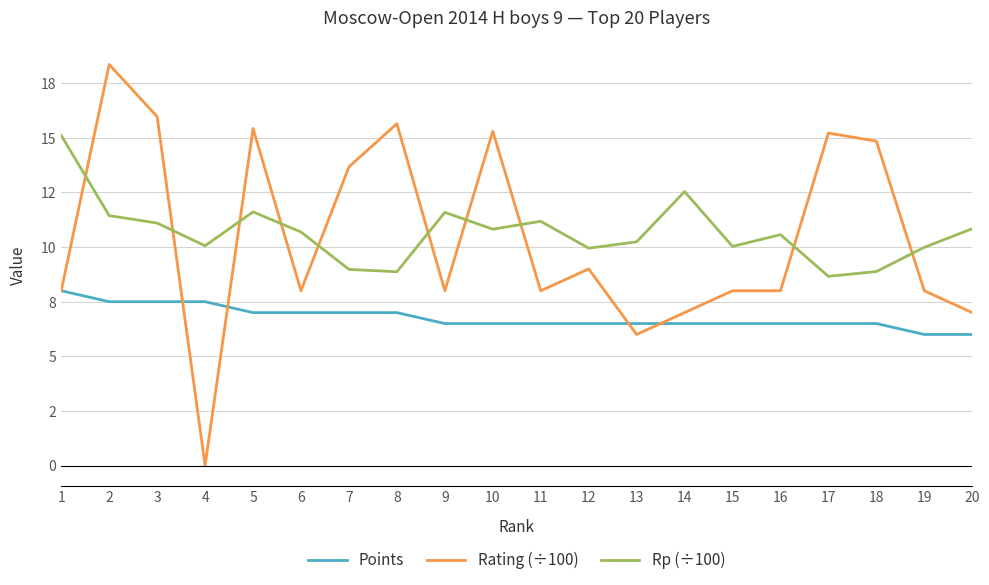

What is the sum of the Rp (÷100) values at 10 and 2?

22.3